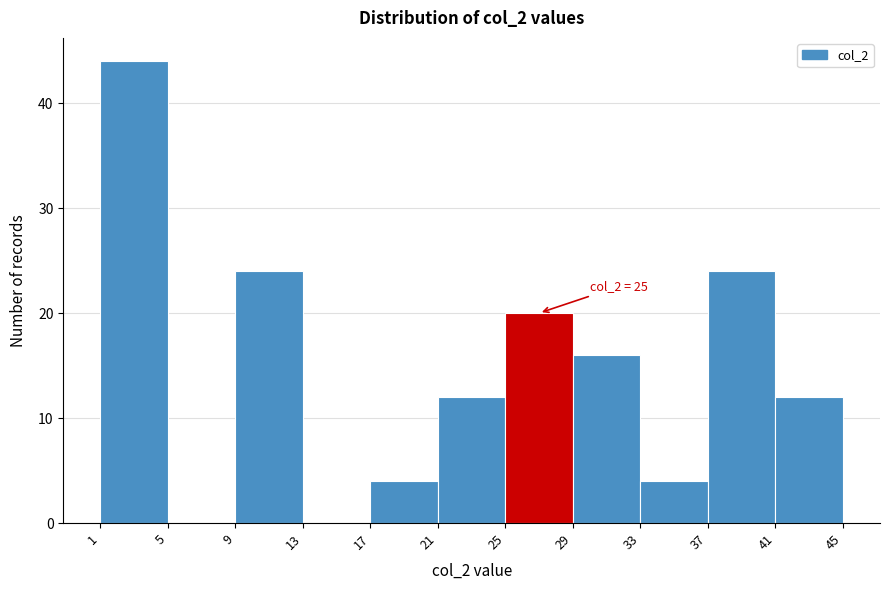

Over which range of the x-axis is the bar tallest?

1 to 5